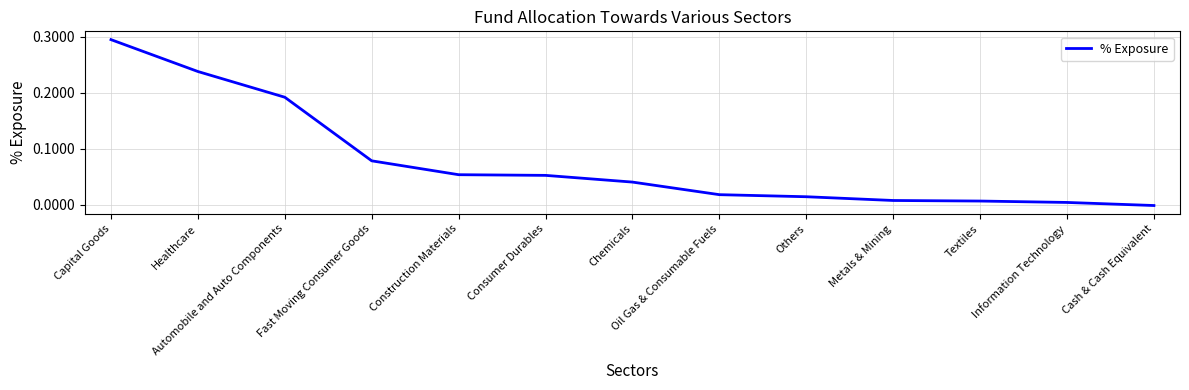

Which label corresponds to the largest value in the chart?

Capital Goods